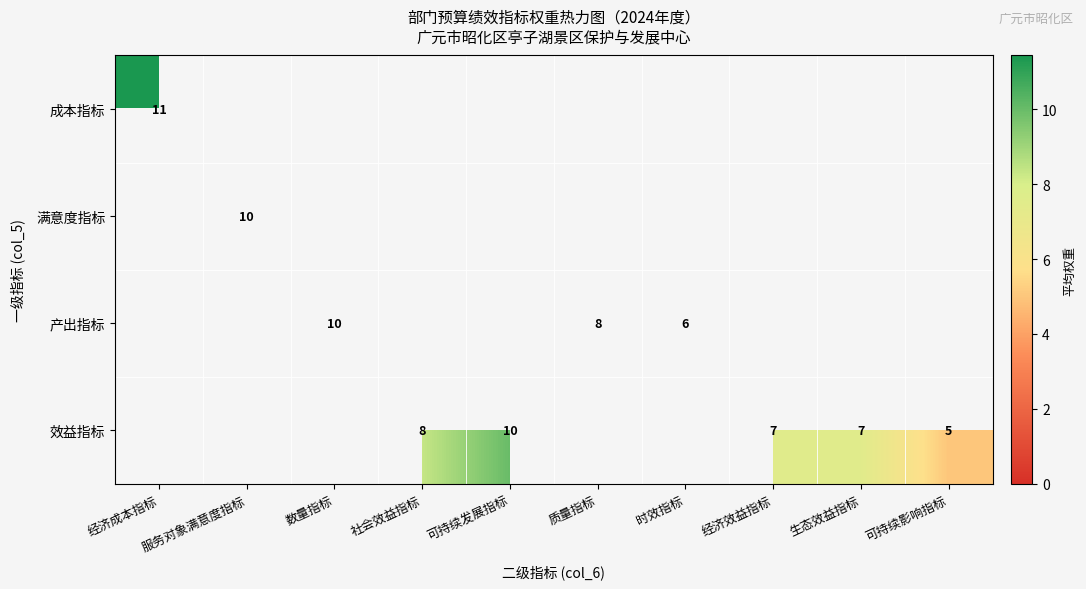

Which label corresponds to the smallest value in the chart?

可持续影响指标